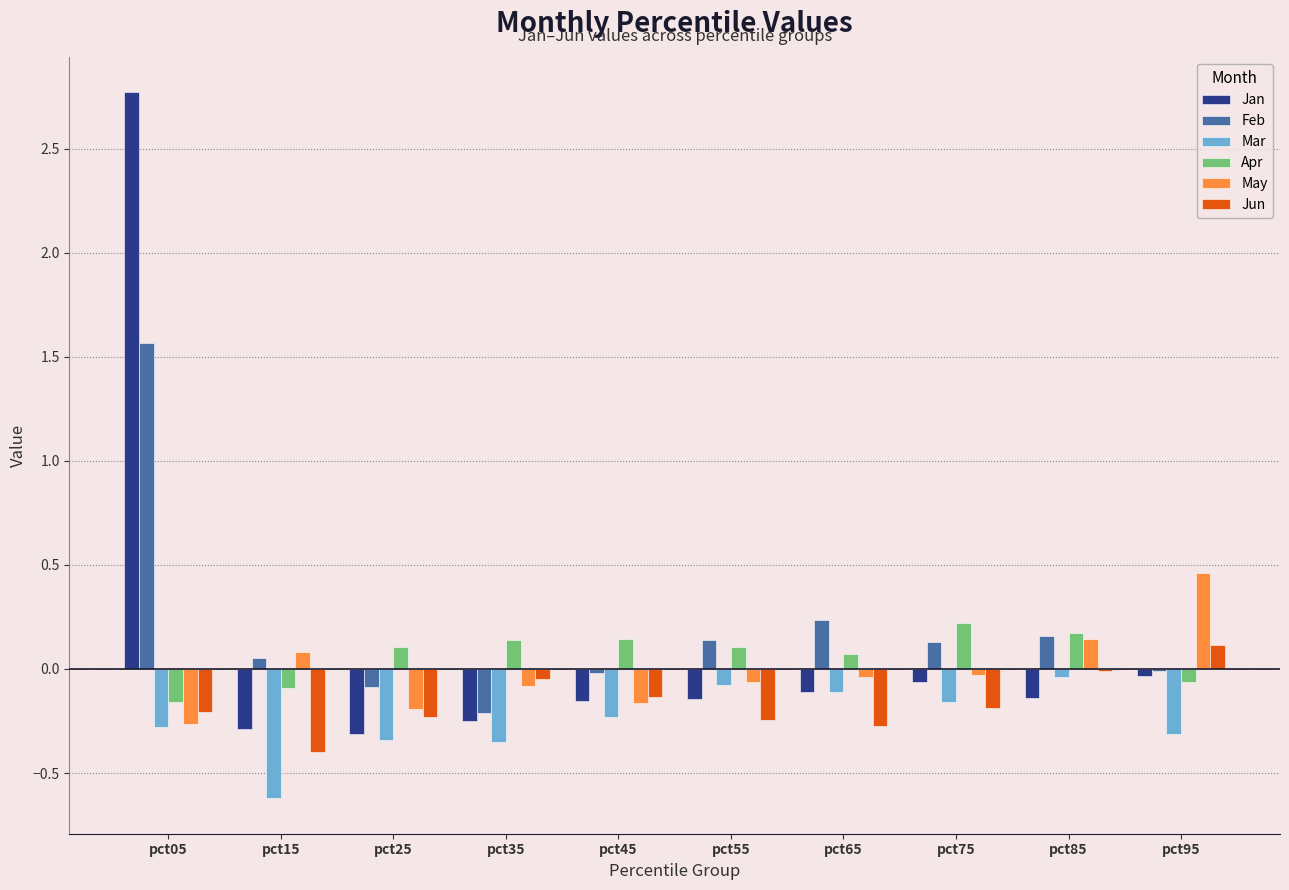

The value of Jan at pct55 is -0.1. True or false?

True